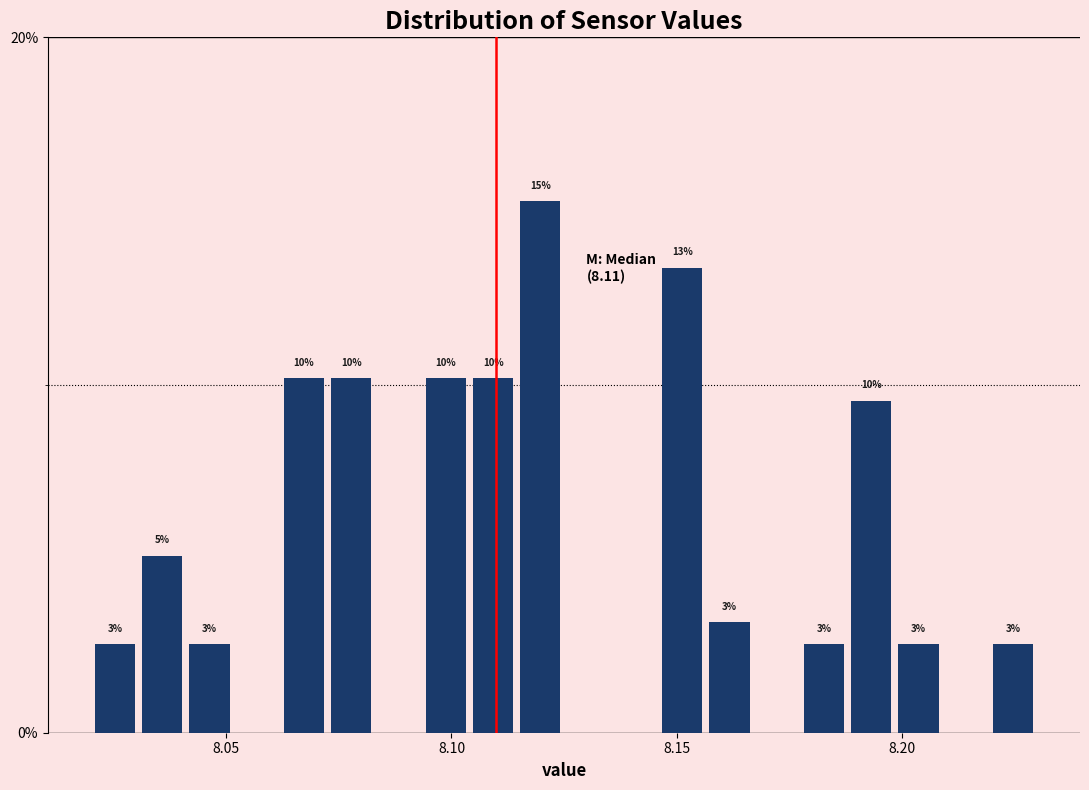

Around what value on the x-axis is the tallest bar? Give the approximate position of its centre, as read against the axis.

8.120